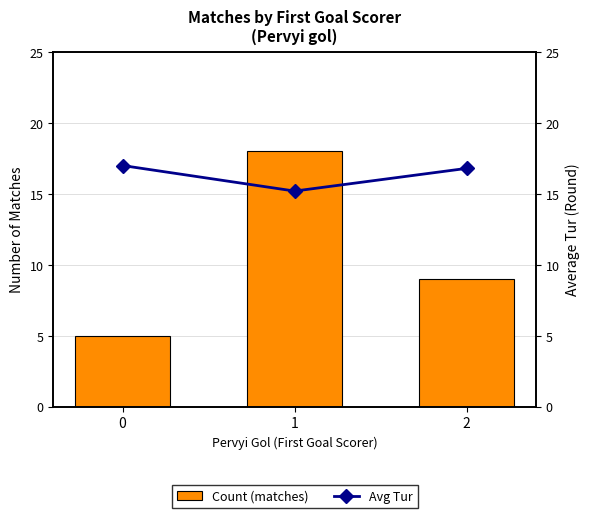

List the series in order of their overall mean, highest first.

Avg Tur, Count (matches)